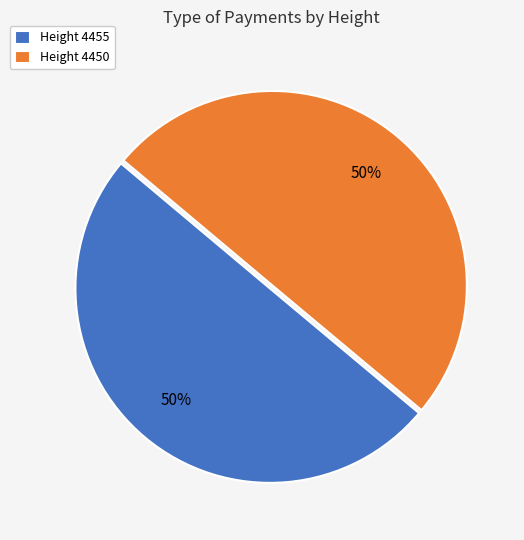

True or false: Height 4455 accounts for 59% of the total.

False